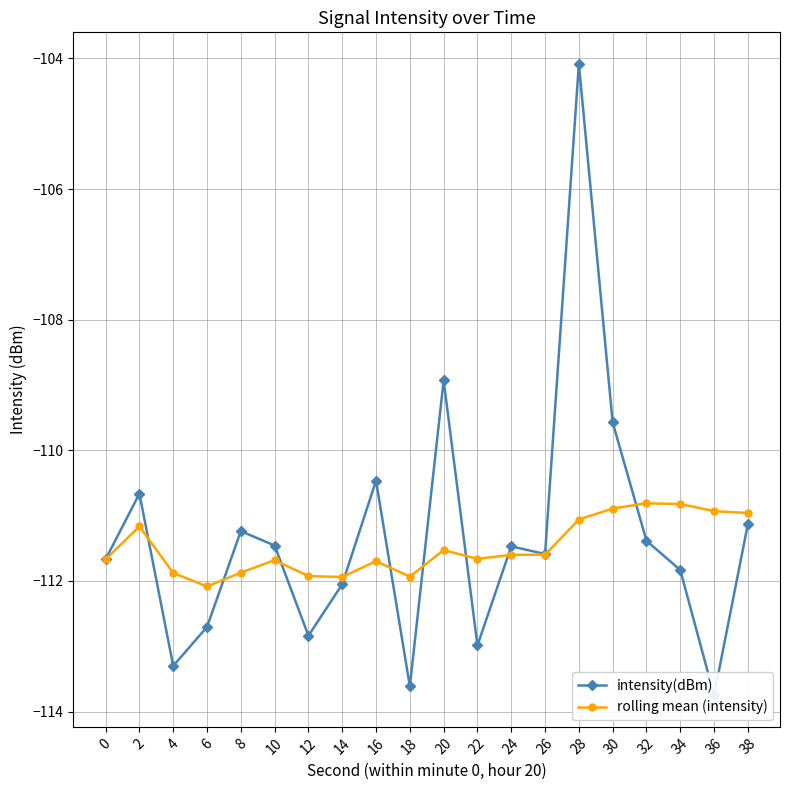

How many values in the rolling mean (intensity) series exceed -111?

5